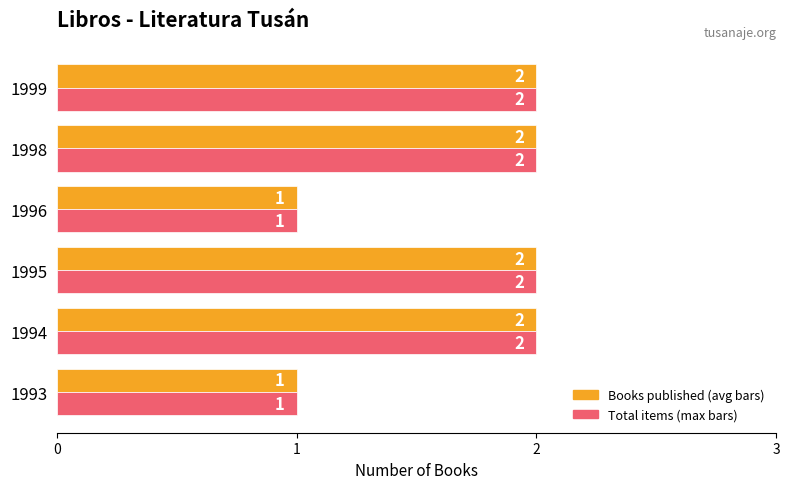

What is the value of the Books published bar at the 5th from the left?

2